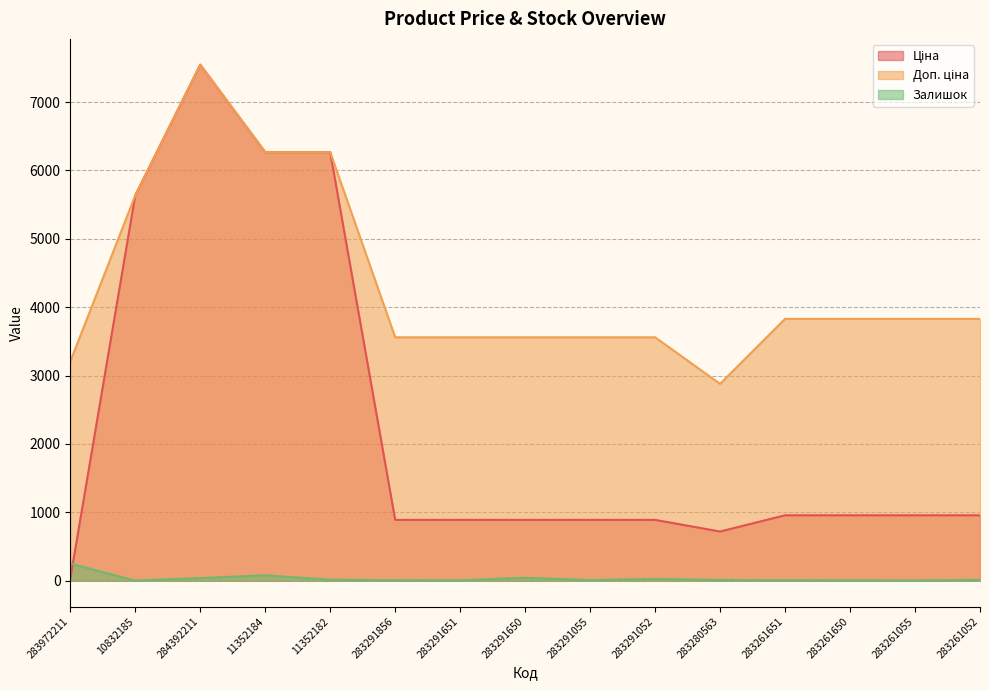

How many values in the Залишок series are below 11?

7